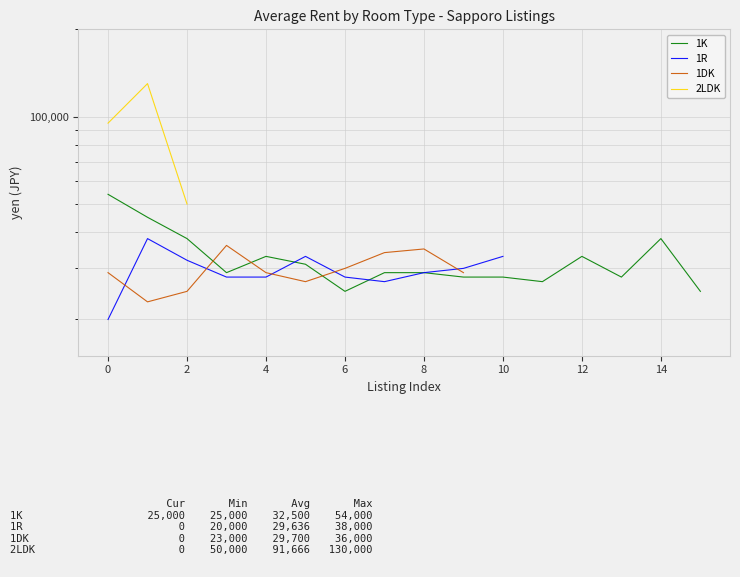

What are all the series names shown in the legend?

1K, 1R, 1DK, 2LDK